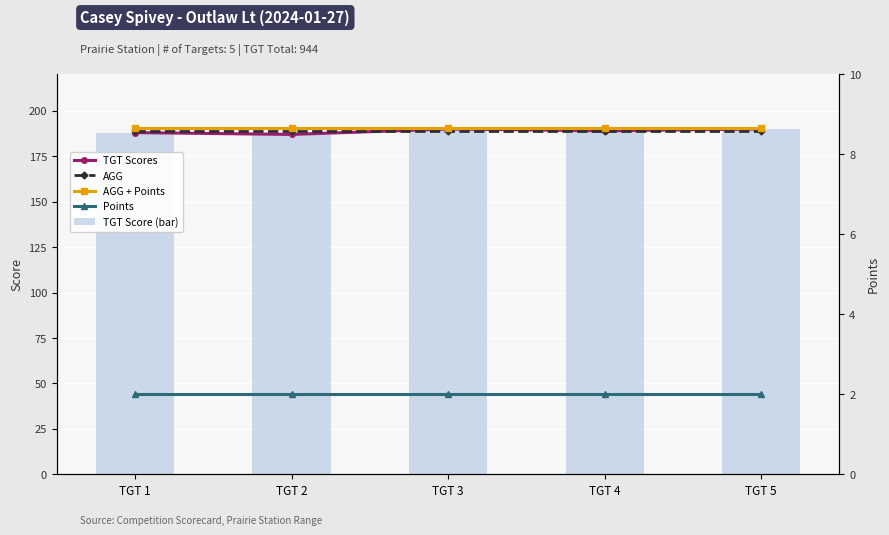

Which category has the lowest value across all series?

TGT 1